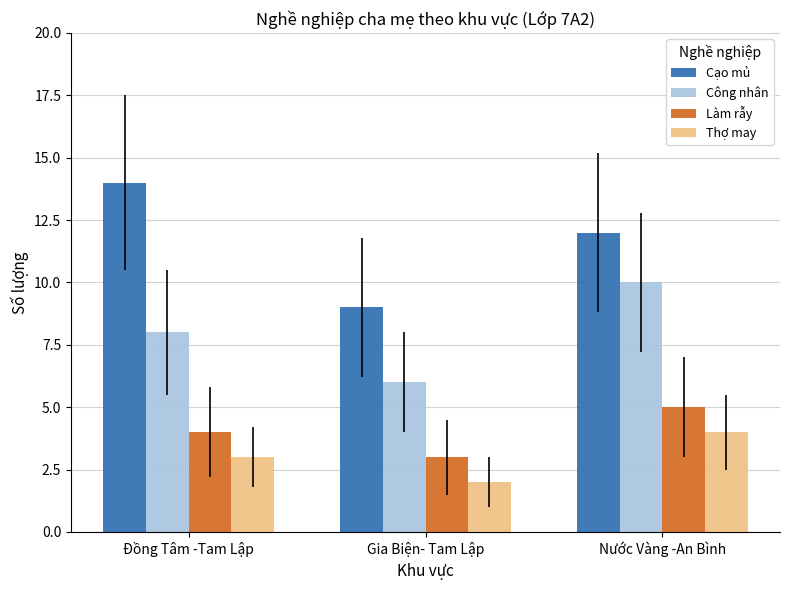

What is the lowest value of the Công nhân series?

6